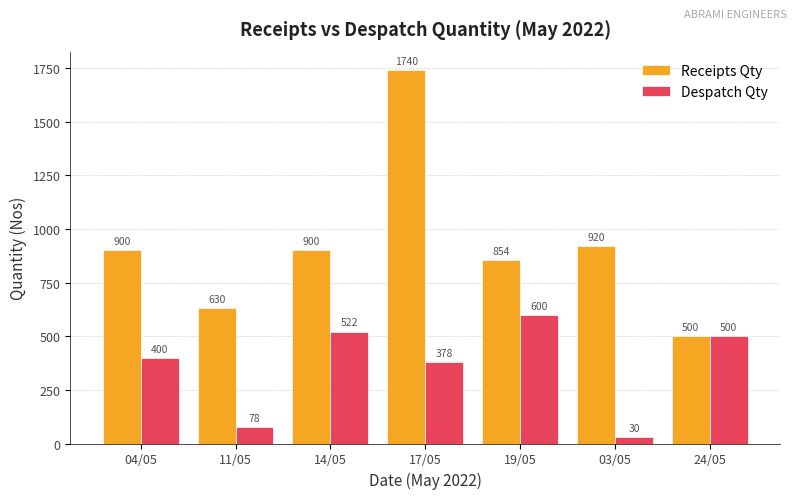

Reading left to right, extract all data points from this chart.

Receipts Qty: 900	630	900	1740	854	920	500
Despatch Qty: 400	78	522	378	600	30	500